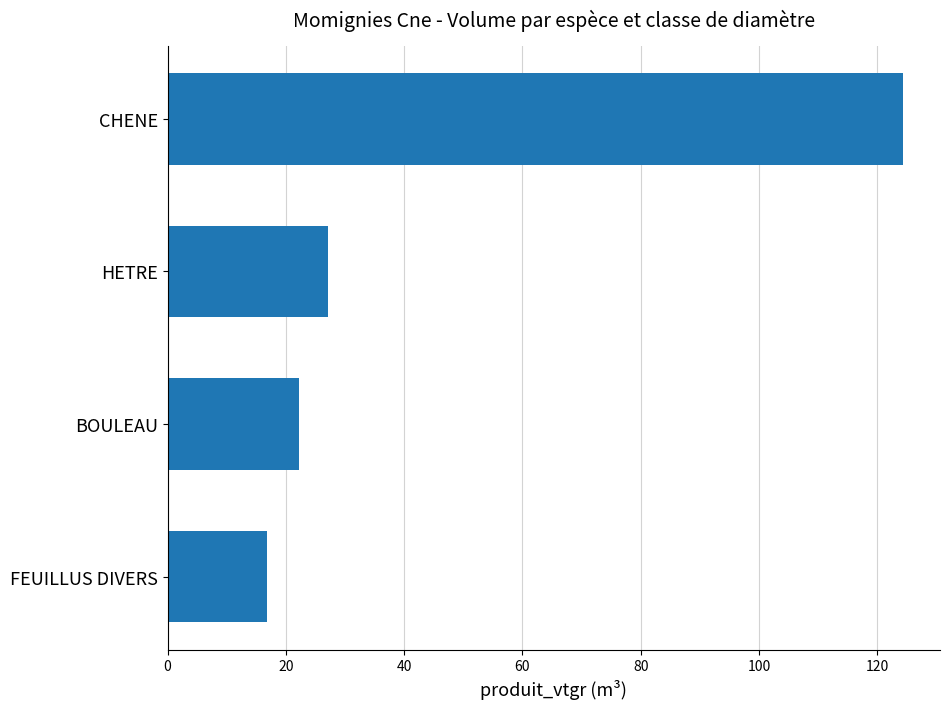

Rank the categories by value from highest to lowest.

CHENE, HETRE, BOULEAU, FEUILLUS DIVERS